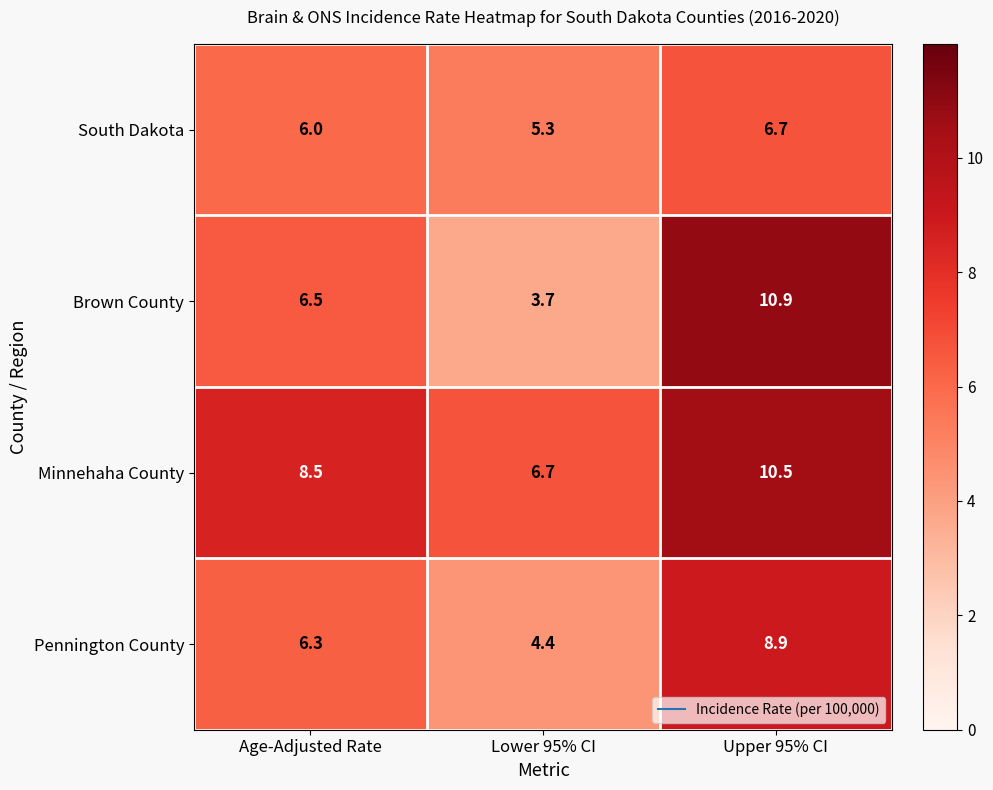

What is the difference between the second highest and minimum values in the Brown County series?

2.8